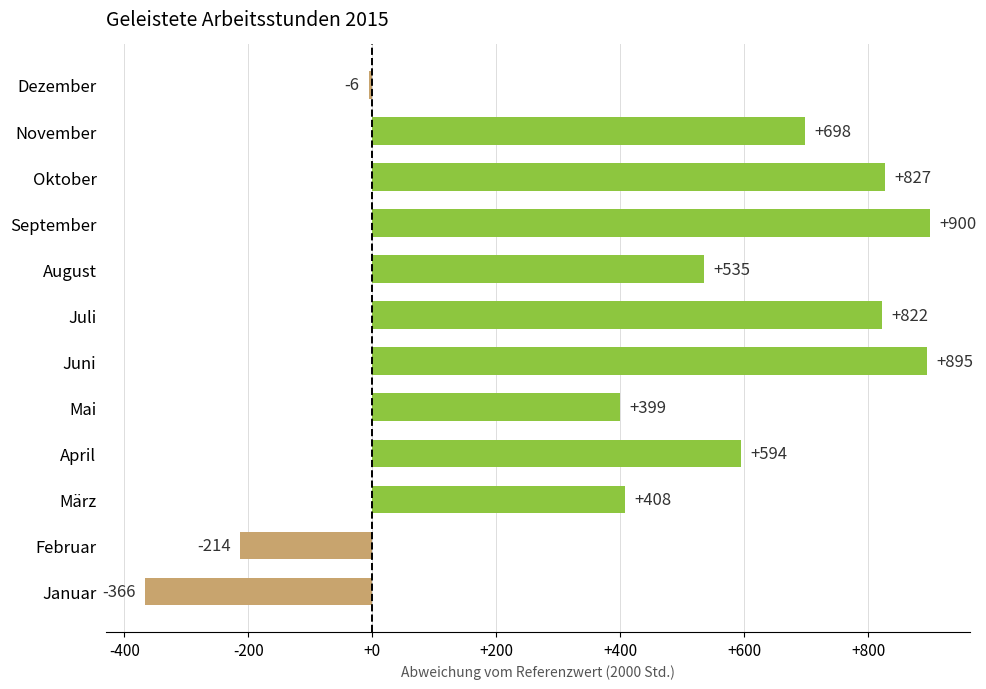

How many positive values are there?

9